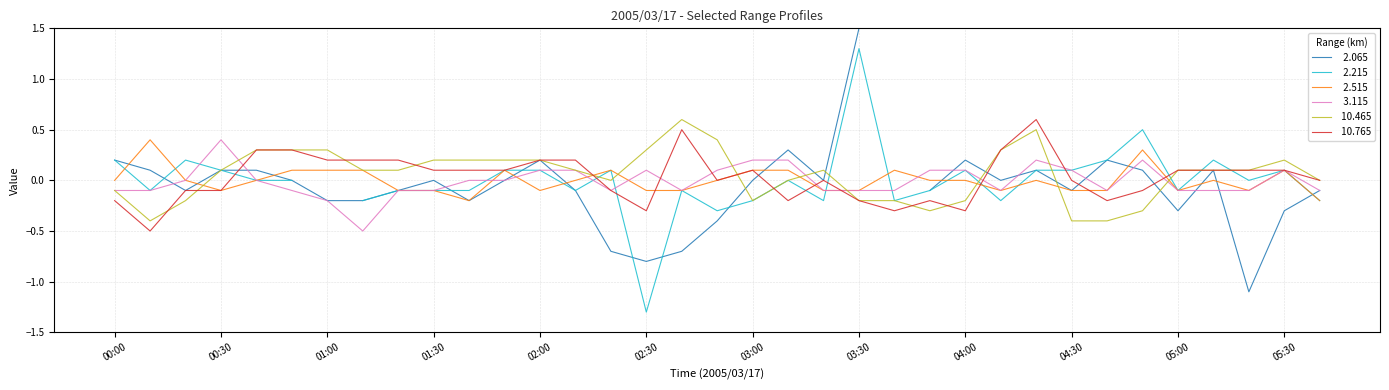

How many times do   3.115 and  10.765 cross each other?

8